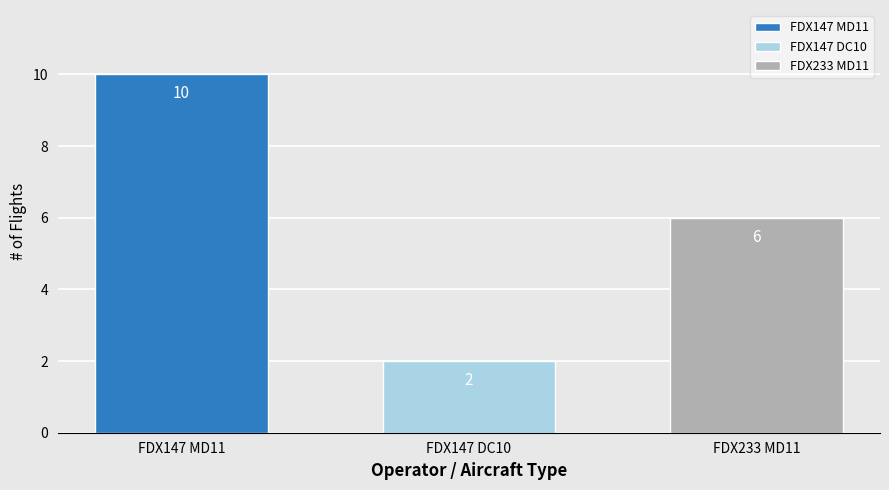

What is the spread (max minus min) of values at FDX147 DC10?

8